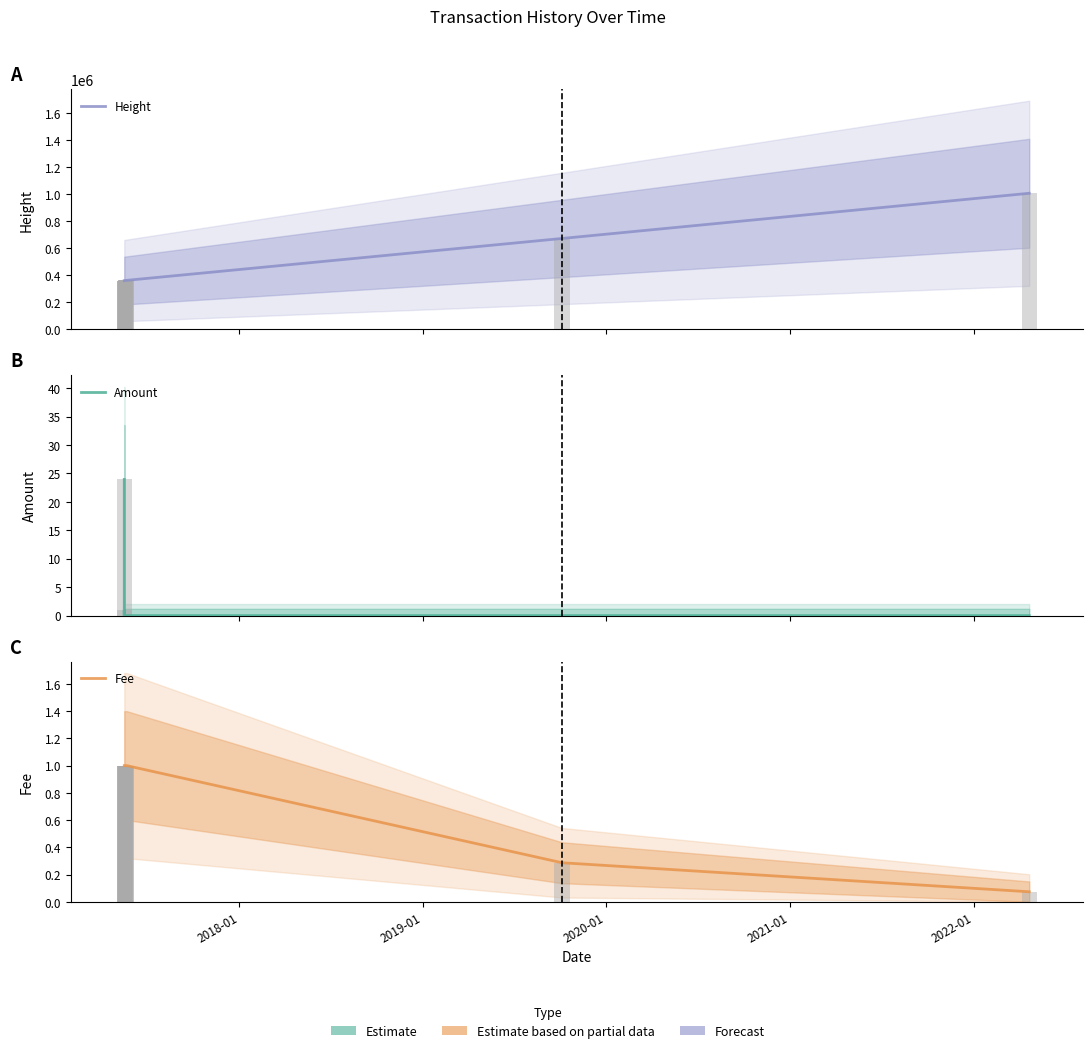

How many series are shown in this chart?

3